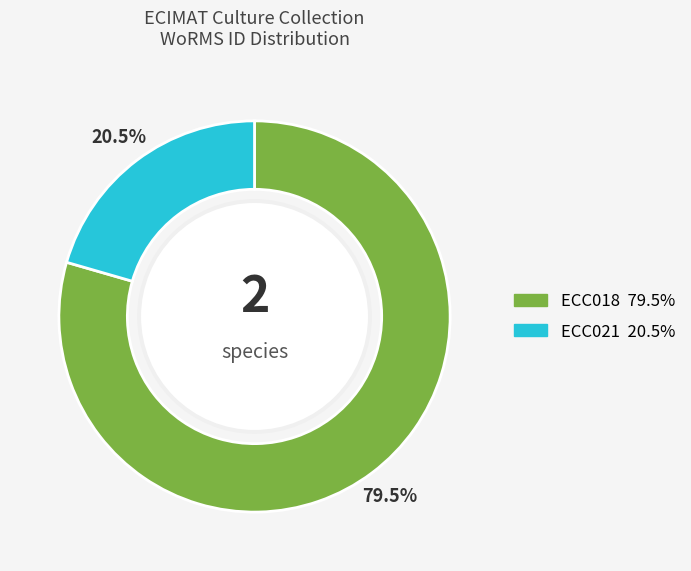

Which has a higher value, ECC018 or ECC021?

ECC018